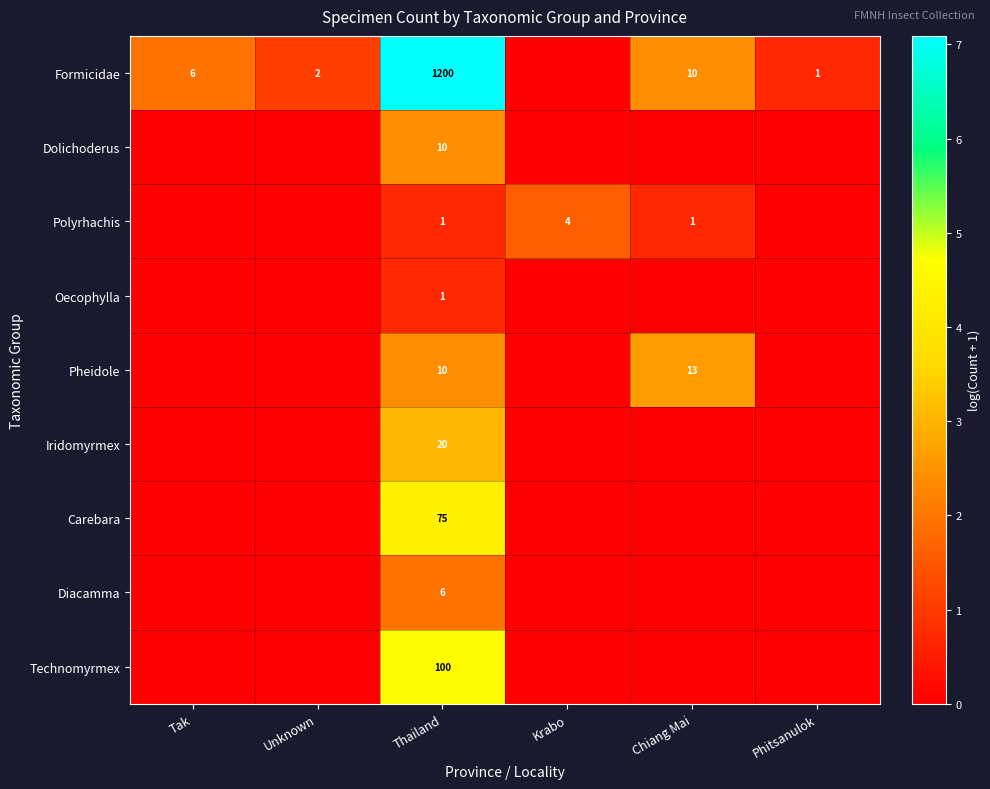

Count the number of data series in this chart.

9